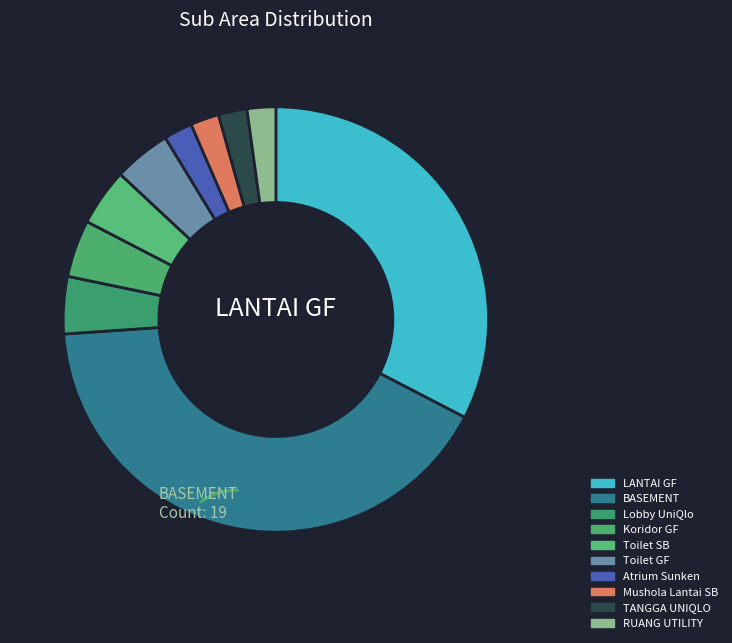

What portion of the pie excludes Toilet GF?

95.7%